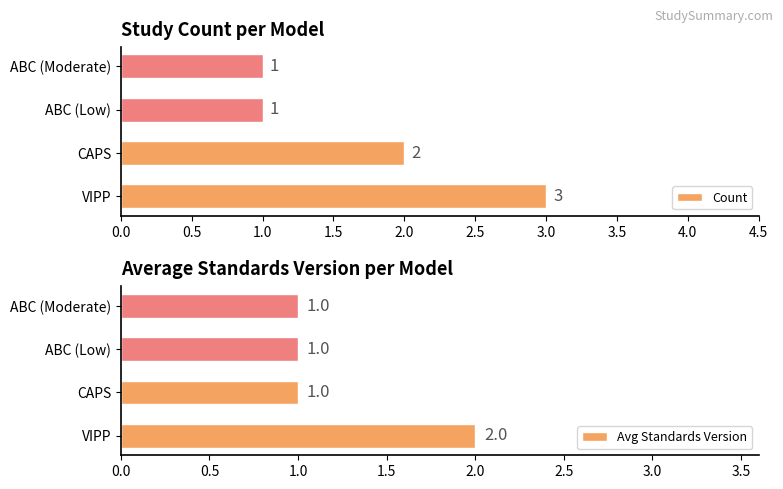

How many bars are there in total?

8